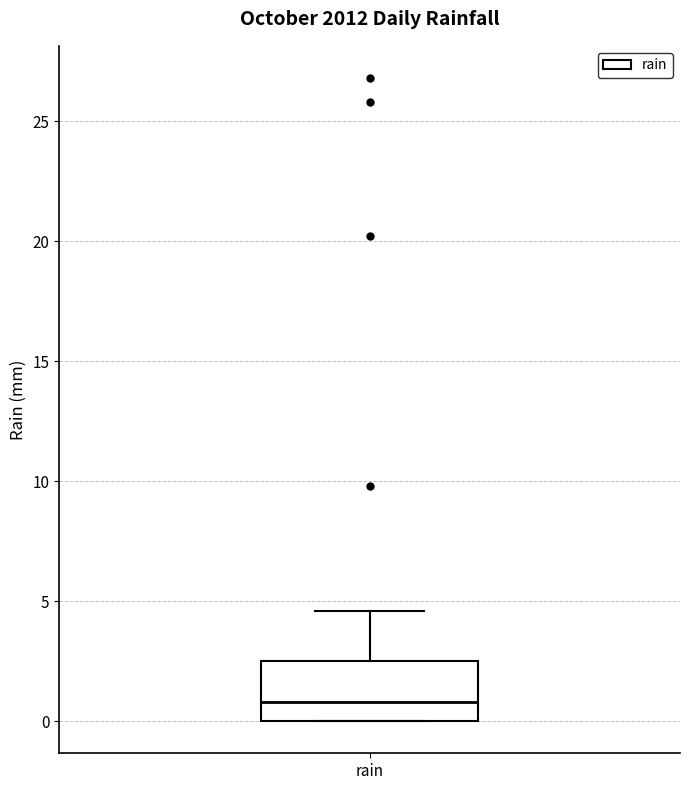

Transcribe this box plot: give where the median line is, the range the box spans, and where the two whiskers end, as read against the y-axis. The values are not printed on the chart, so give them approximately, as read against the axis.

median 1.0, box 0.0 to 2.5, whiskers 0.0 to 4.5